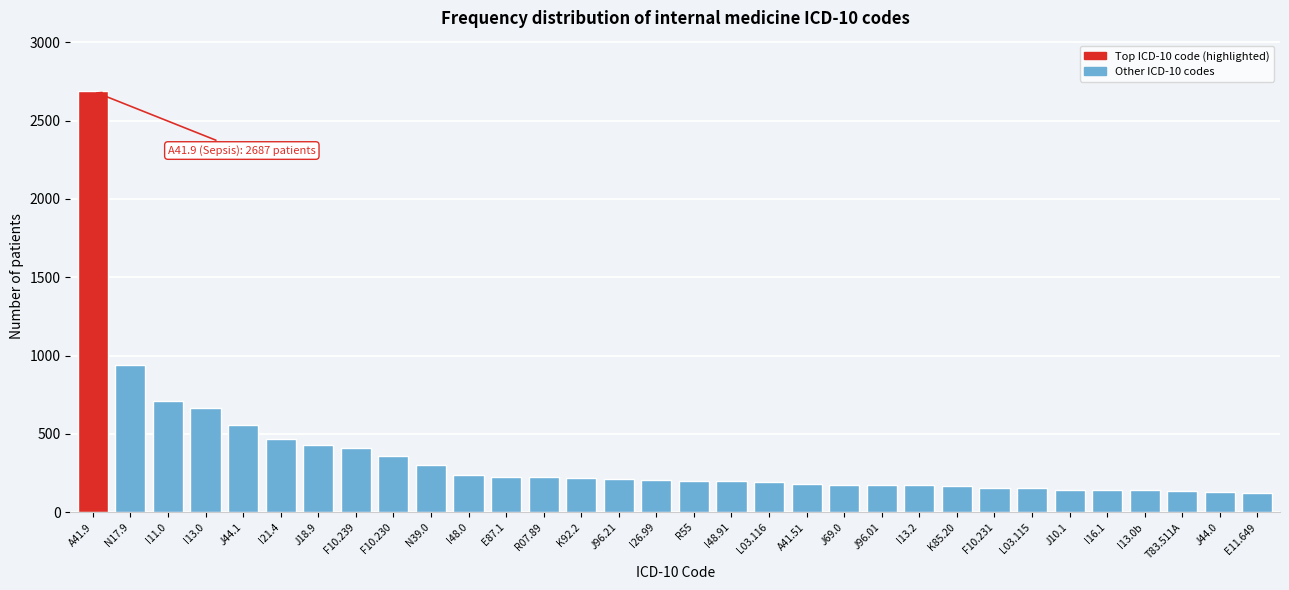

What is the difference between the second highest and second lowest values?

811